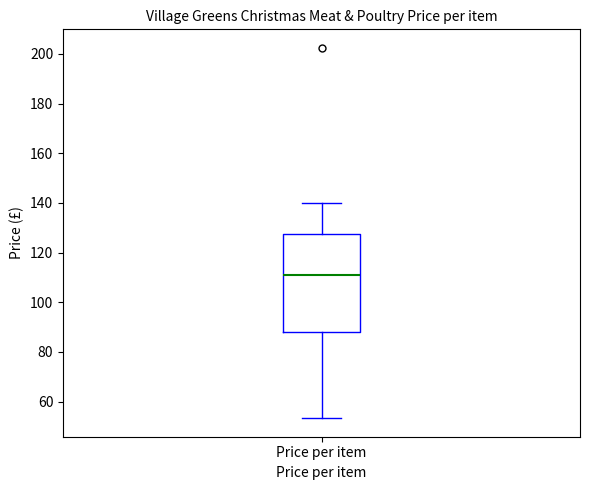

Transcribe this box plot: give where the median line is, the range the box spans, and where the two whiskers end, as read against the y-axis. The values are not printed on the chart, so give them approximately, as read against the axis.

median 112, box 88 to 128, whiskers 54 to 140